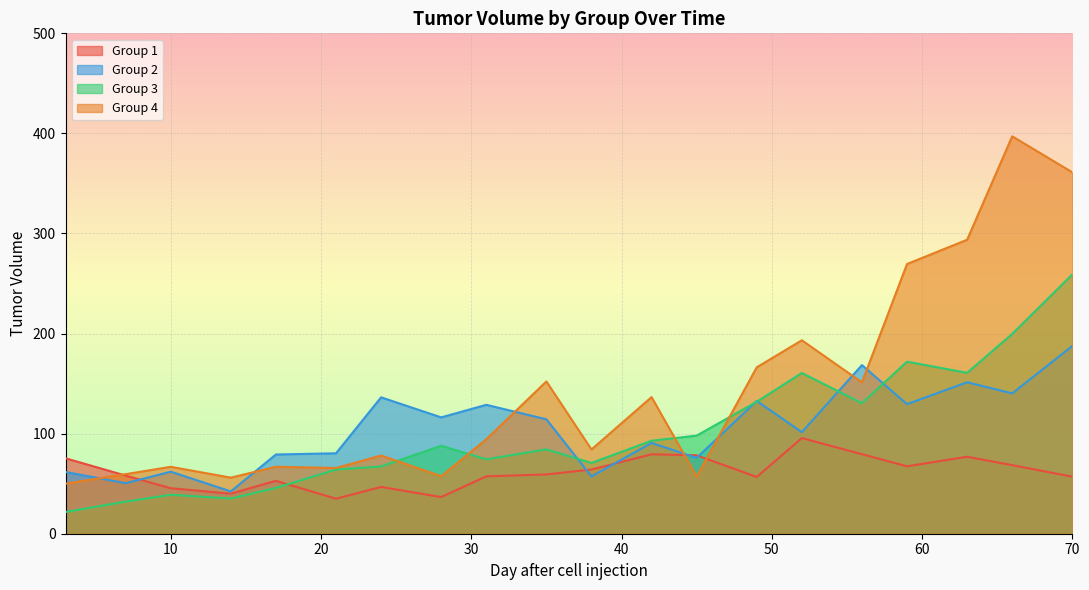

What is the value of the Group 1 point at the 6th from the left?

35.0